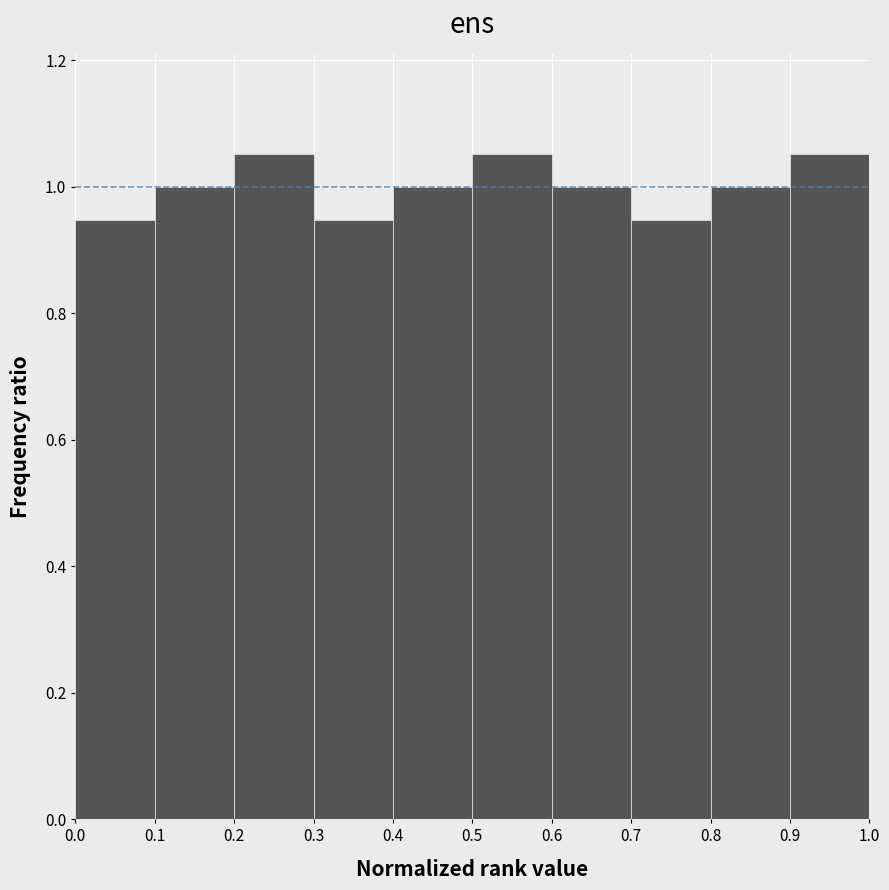

Reading left to right, list every bar in this chart as the range it spans on the x-axis followed by its height. The values are not printed on the chart, so give them approximately, as read against the axis.

0.0 to 0.1: 0.94
0.1 to 0.2: 1.00
0.2 to 0.3: 1.06
0.3 to 0.4: 0.94
0.4 to 0.5: 1.00
0.5 to 0.6: 1.06
0.6 to 0.7: 1.00
0.7 to 0.8: 0.94
0.8 to 0.9: 1.00
0.9 to 1.0: 1.06